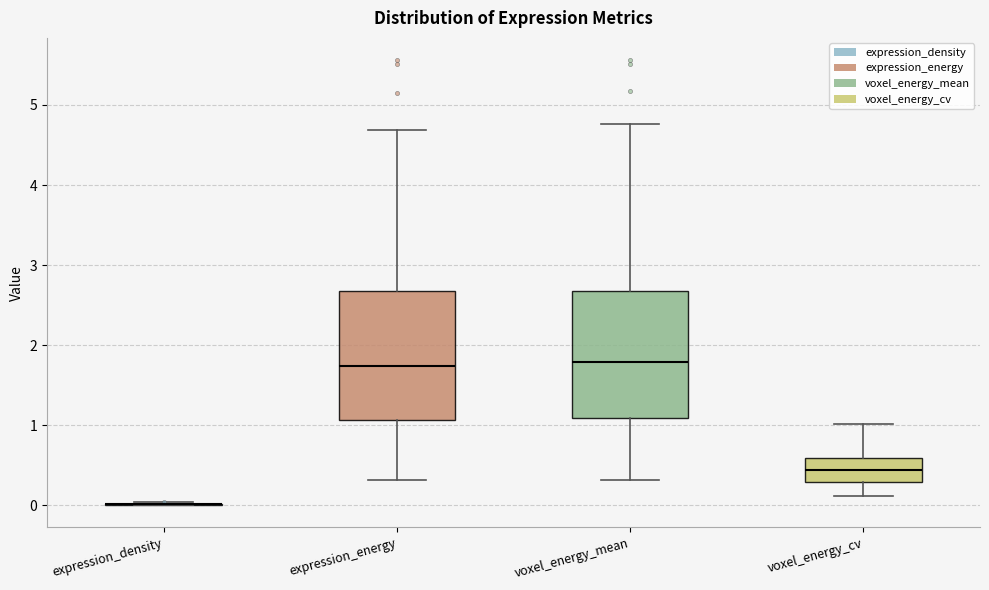

Reading left to right, read every box against the y-axis: the position of its median line, the range the box covers, and the ends of its whiskers. The values are not printed on the chart, so give them approximately, as read against the axis.

expression_density: box collapsed to a line at 0.0, whiskers 0.0 to 0.0
expression_energy: median 1.7, box 1.1 to 2.7, whiskers 0.3 to 4.7
voxel_energy_mean: median 1.8, box 1.1 to 2.7, whiskers 0.3 to 4.8
voxel_energy_cv: median 0.4, box 0.3 to 0.6, whiskers 0.1 to 1.0